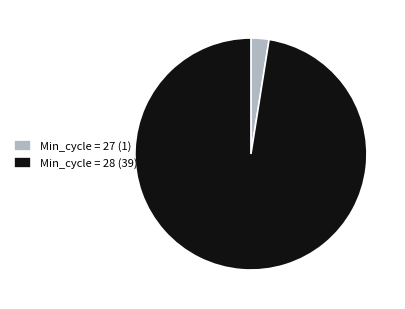

The Min_cycle = 28 (39) slice represents 86% of the pie. True or false?

False